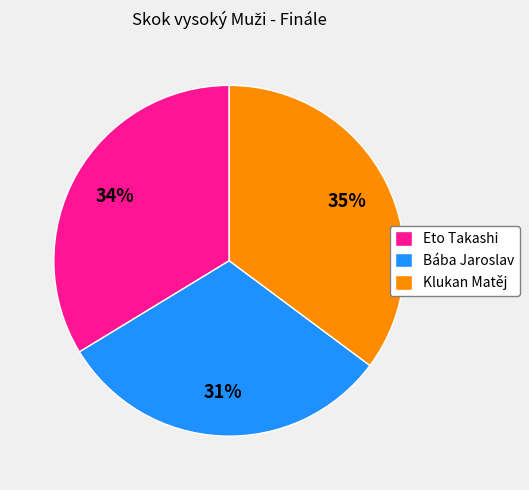

To the nearest percent, what portion does Klukan Matěj represent?

35%